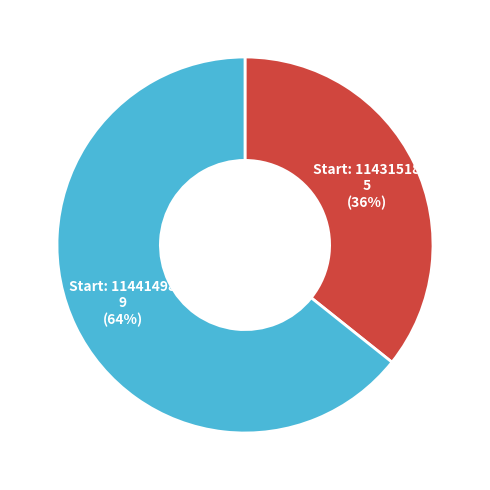

Is there a majority slice in this chart?

Yes